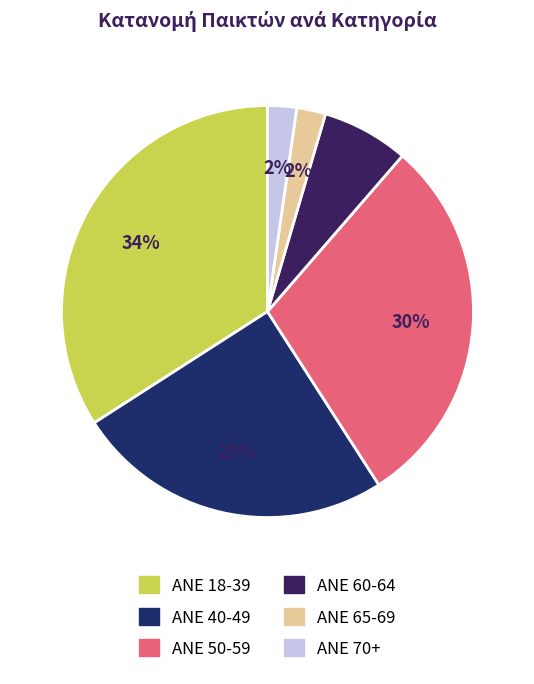

How many slices are in this pie chart?

6